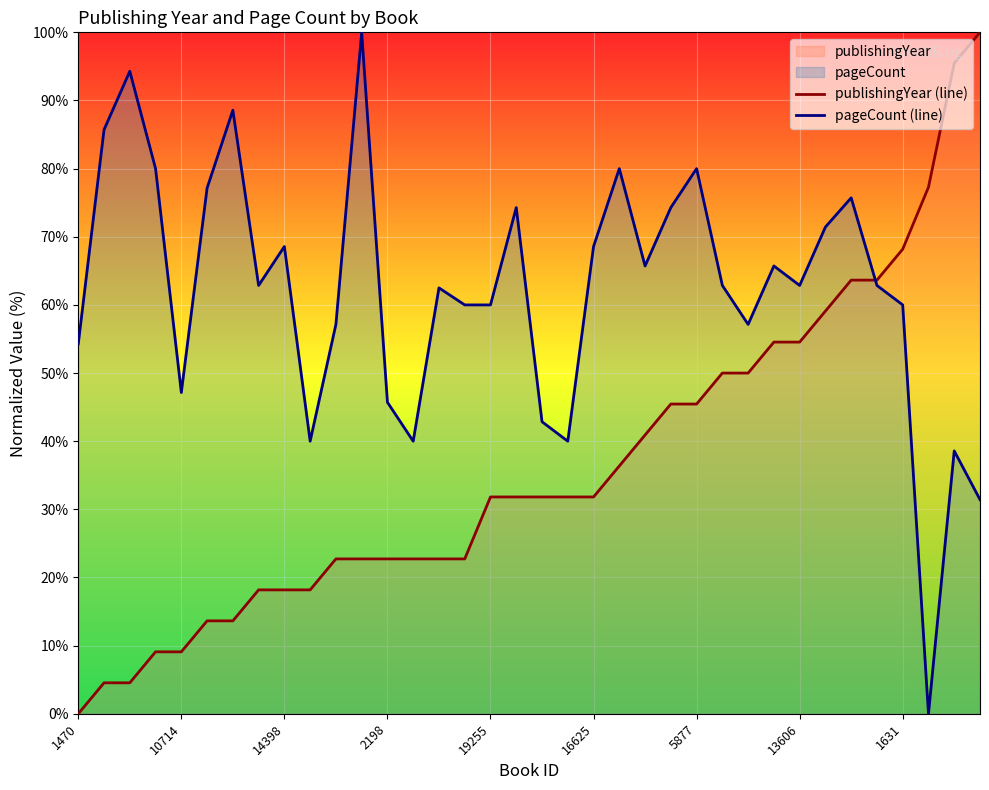

Which series has the widest spread of values?

publishingYear (line)